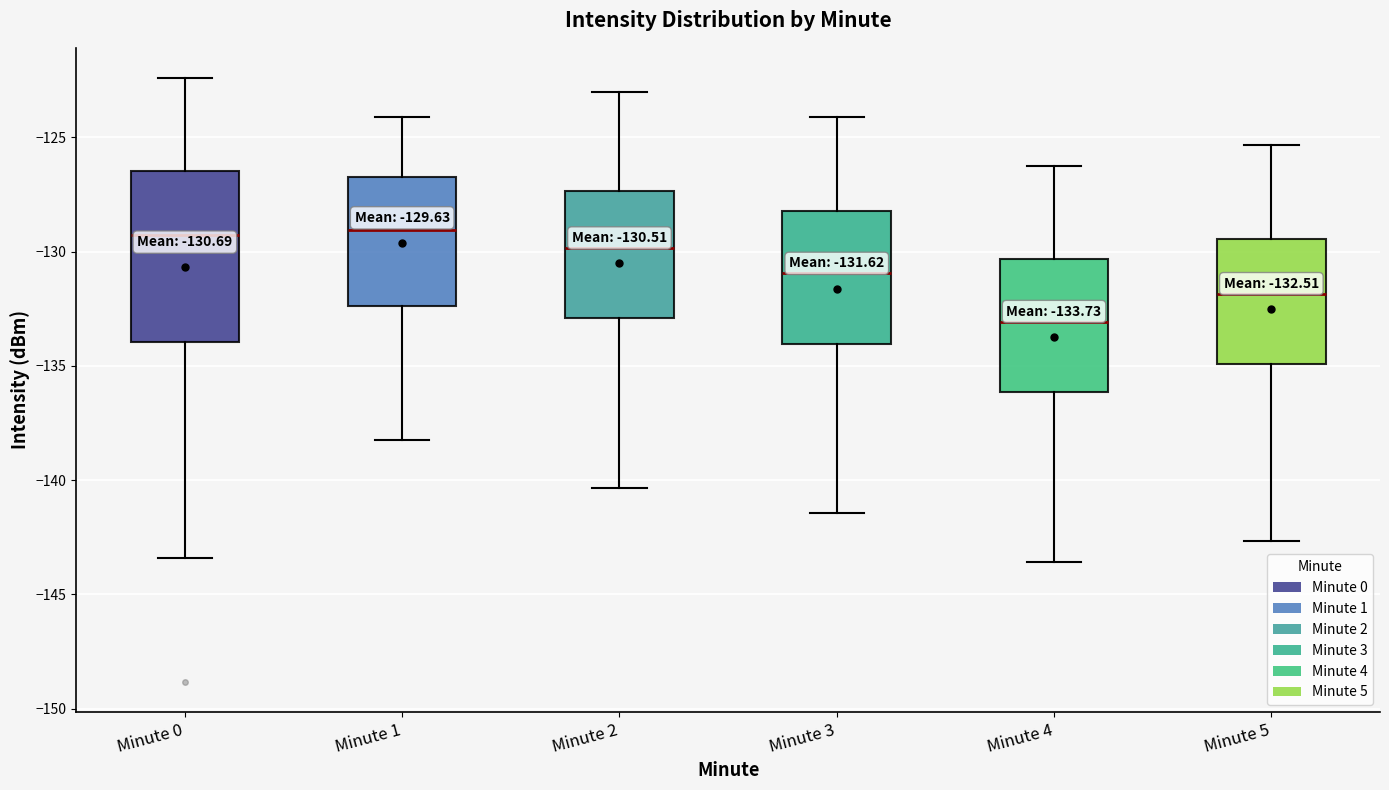

Which box is the tallest, from its lower edge to its upper edge?

Minute 0